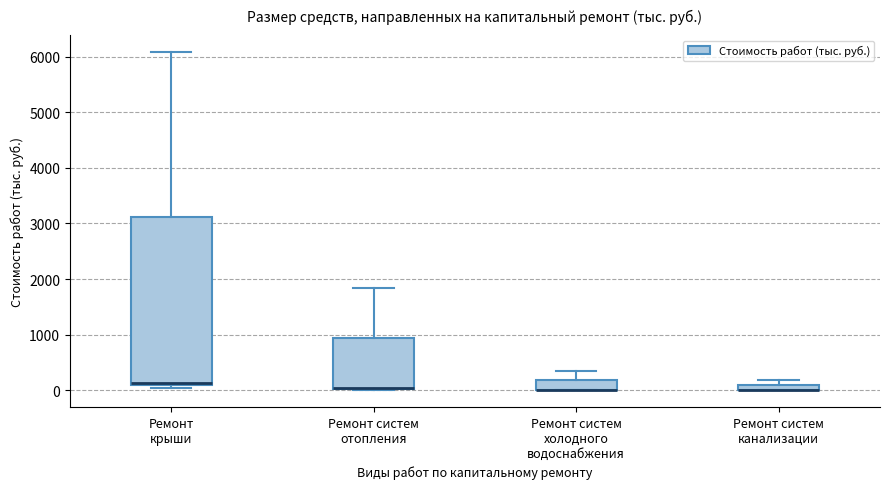

Which box is the tallest, from its lower edge to its upper edge?

Ремонт крыши